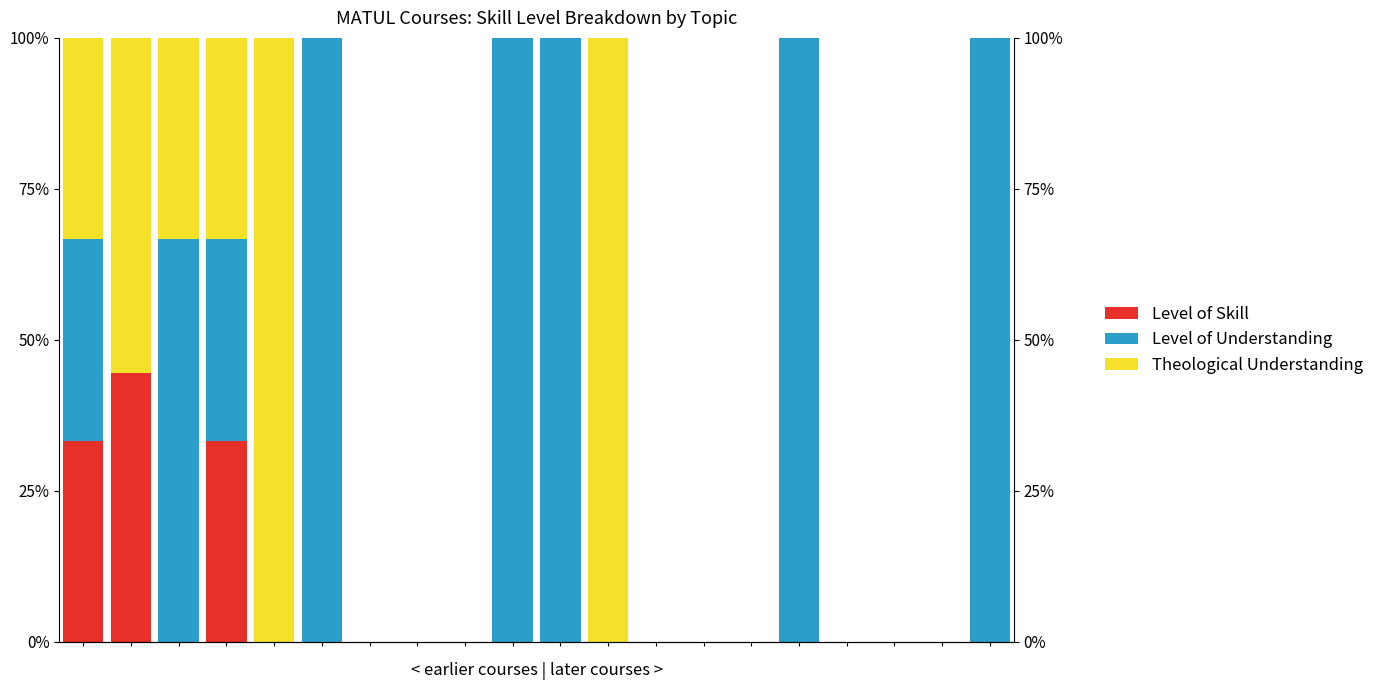

What are all the series names shown in the legend?

Level of Skill, Level of Understanding, Theological Understanding